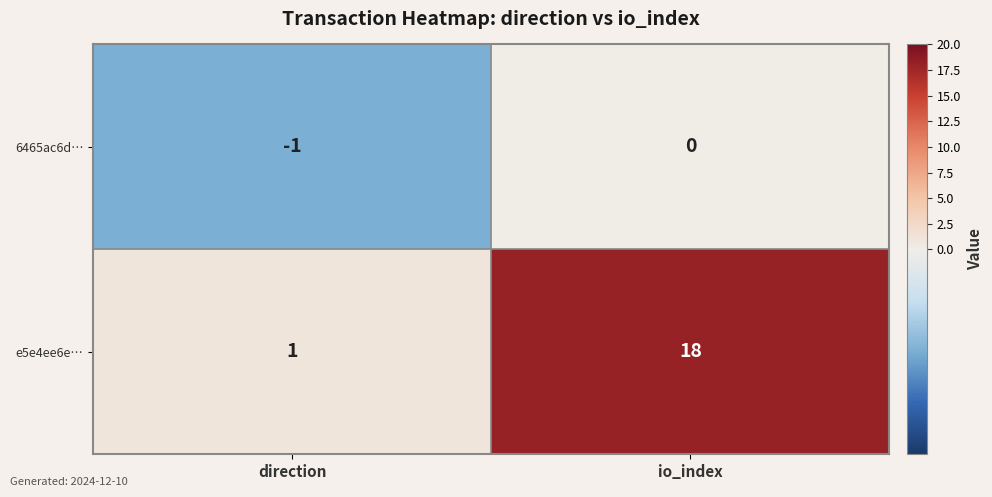

What is the average value of the e5e4ee6e… series?

10